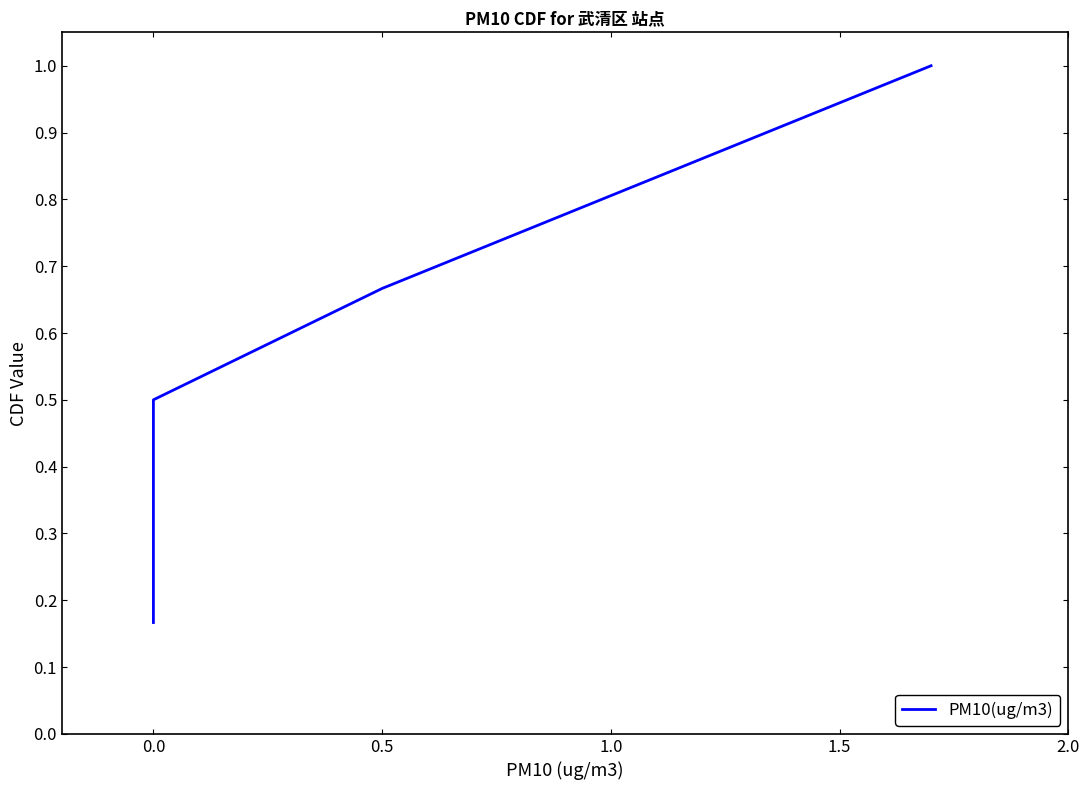

What is the difference between the values at 2.0 and 1.0?

0.3